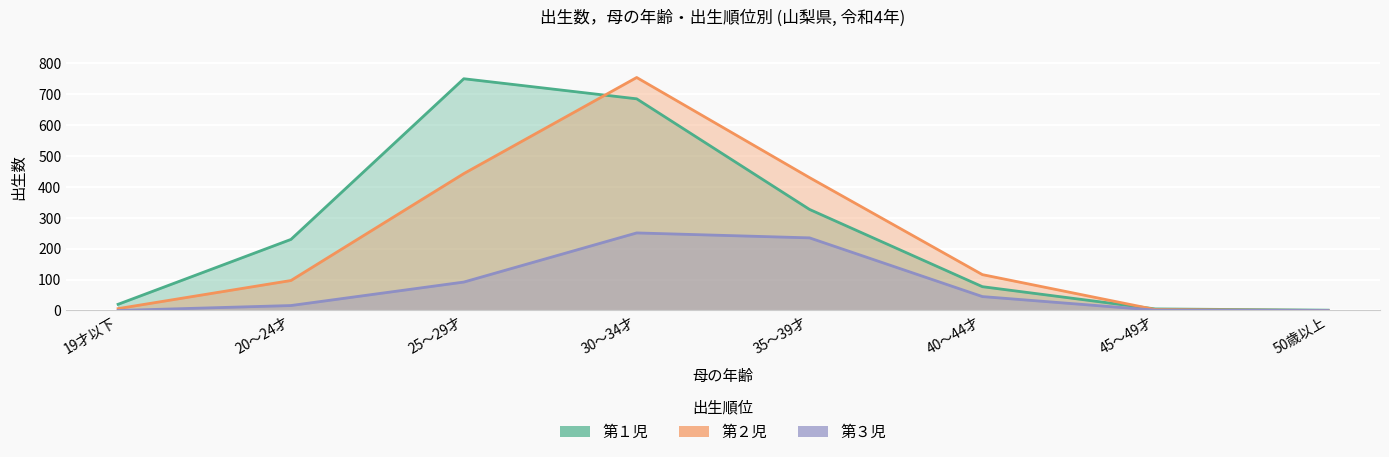

True or false: 第２児 has more than 1 interior local peaks.

False